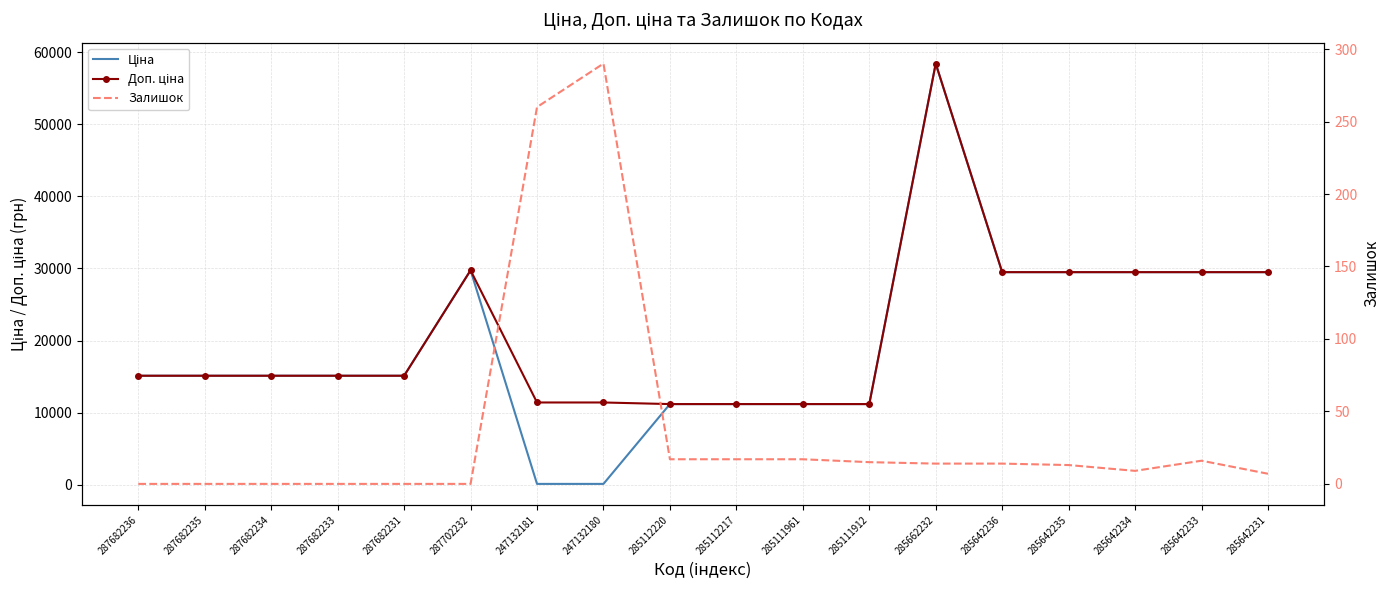

Which has a higher value, 247132180 or 285111912?

285111912